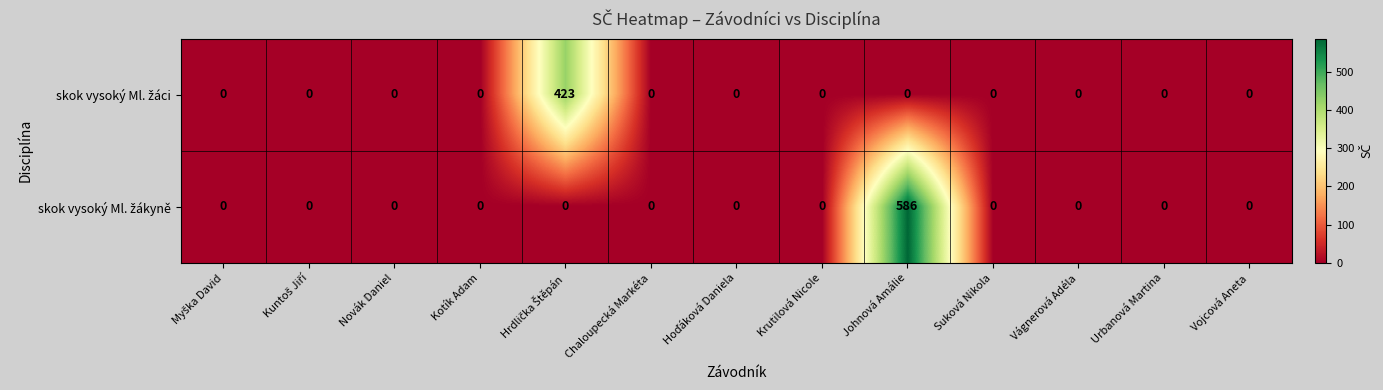

What is the difference between the highest and lowest values at Johnová Amálie?

586